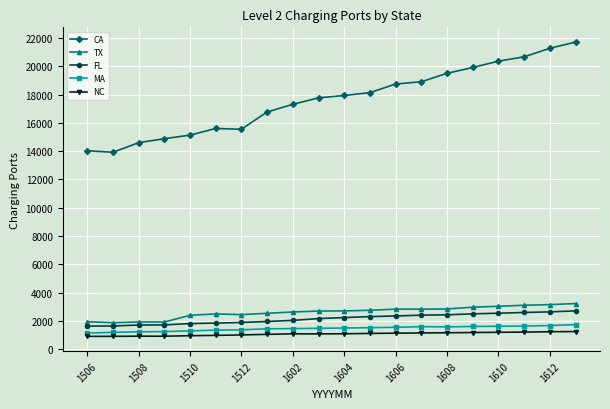

What is the greatest value displayed?

21709